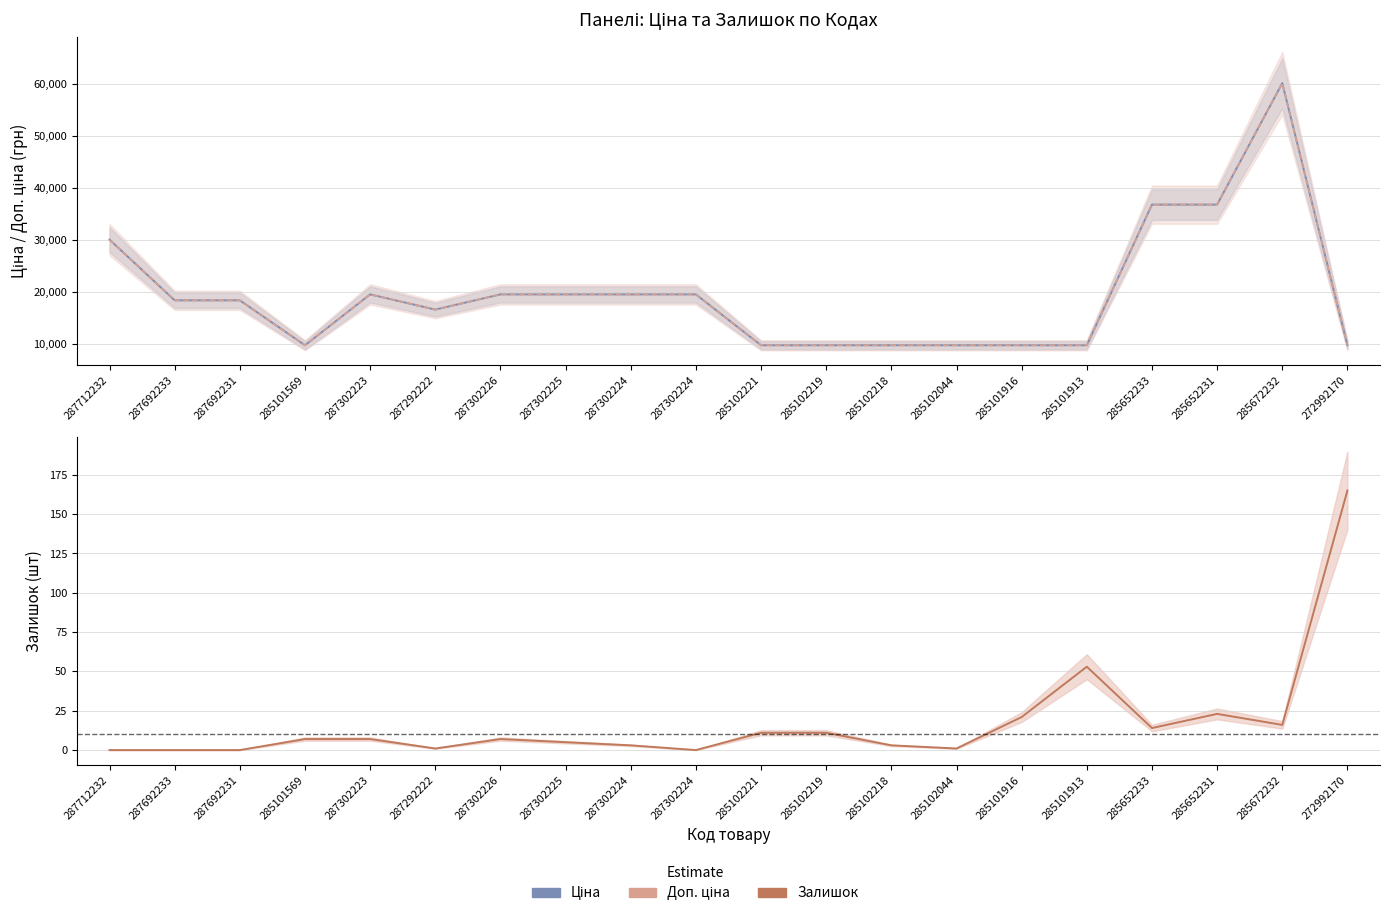

What is the sum of the Ціна values at 287302224 and 285672232?

79770.5